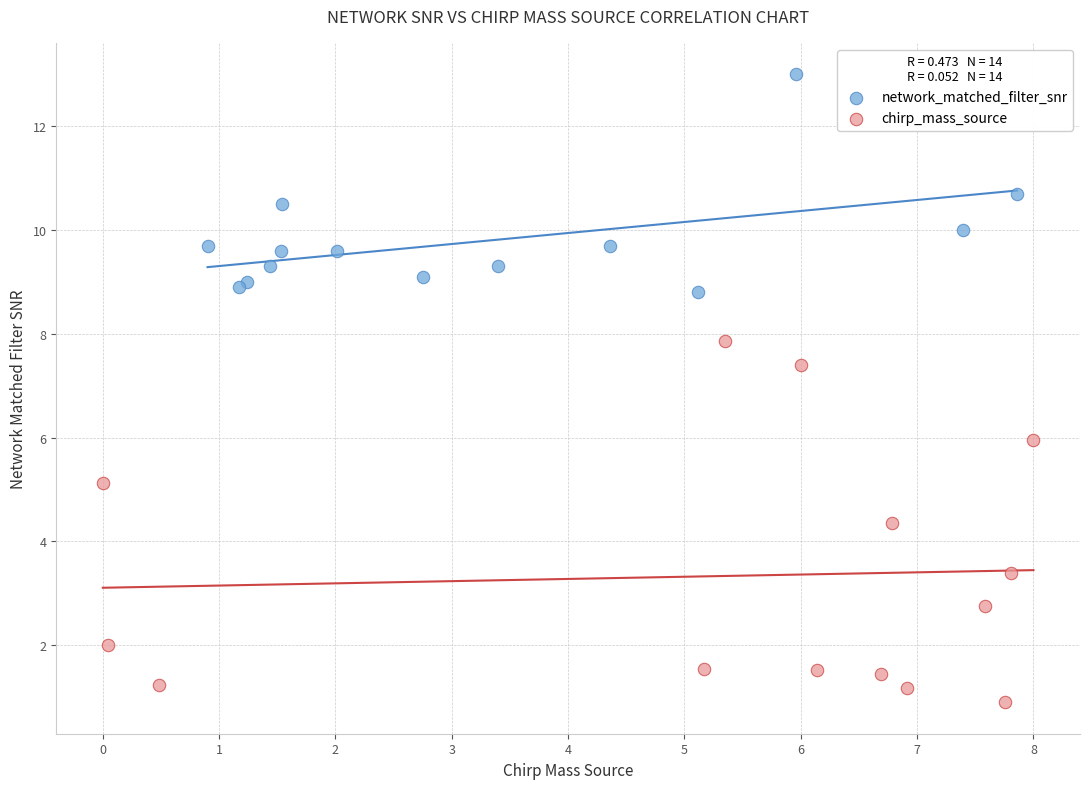

Which series reaches the minimum Y coordinate?

chirp_mass_source